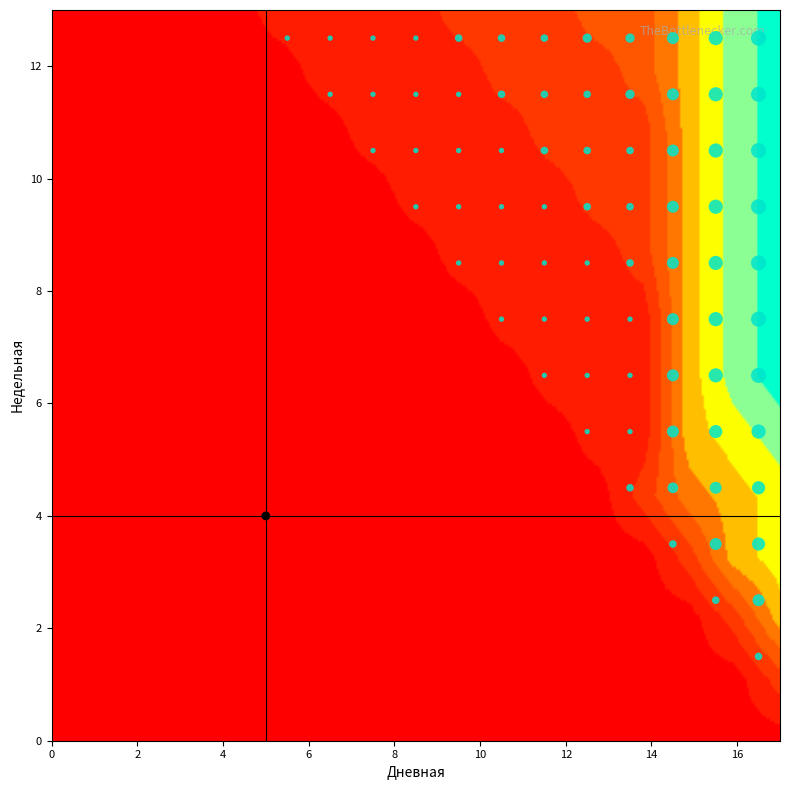

What is the difference between the maximum and minimum values in the 1 series?

2